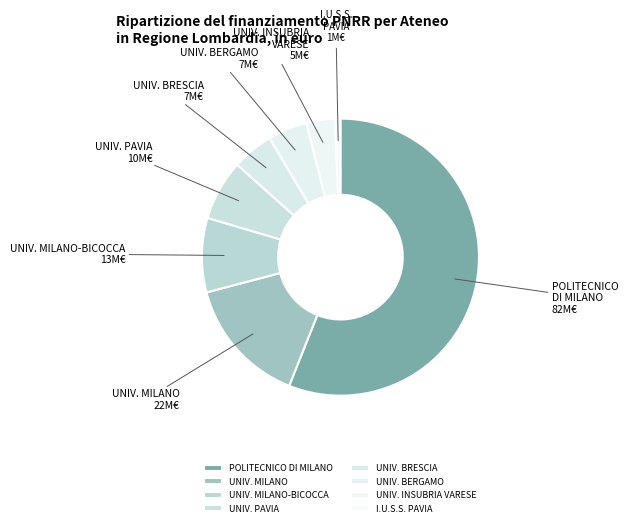

Between UNIV. MILANO and UNIV. BERGAMO, which is larger?

UNIV. MILANO